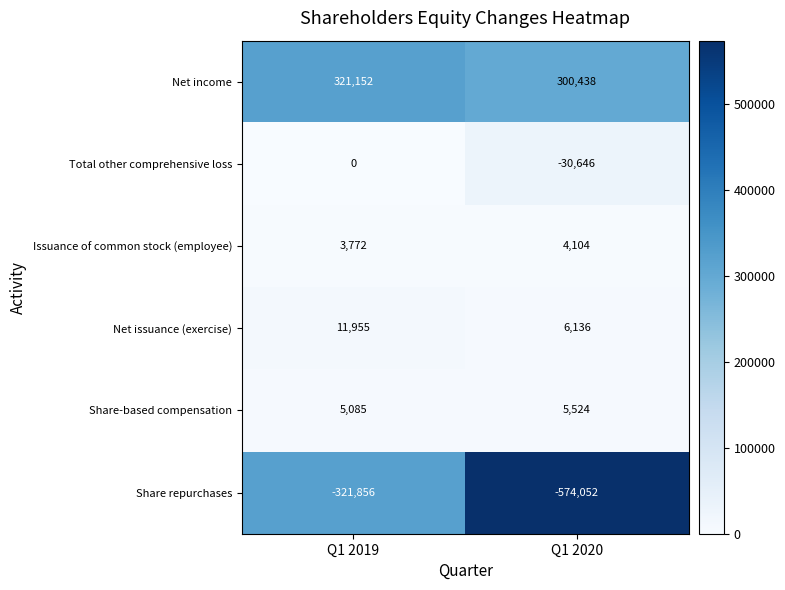

Which series changed the most between Q1 2019 and Q1 2020?

Share repurchases